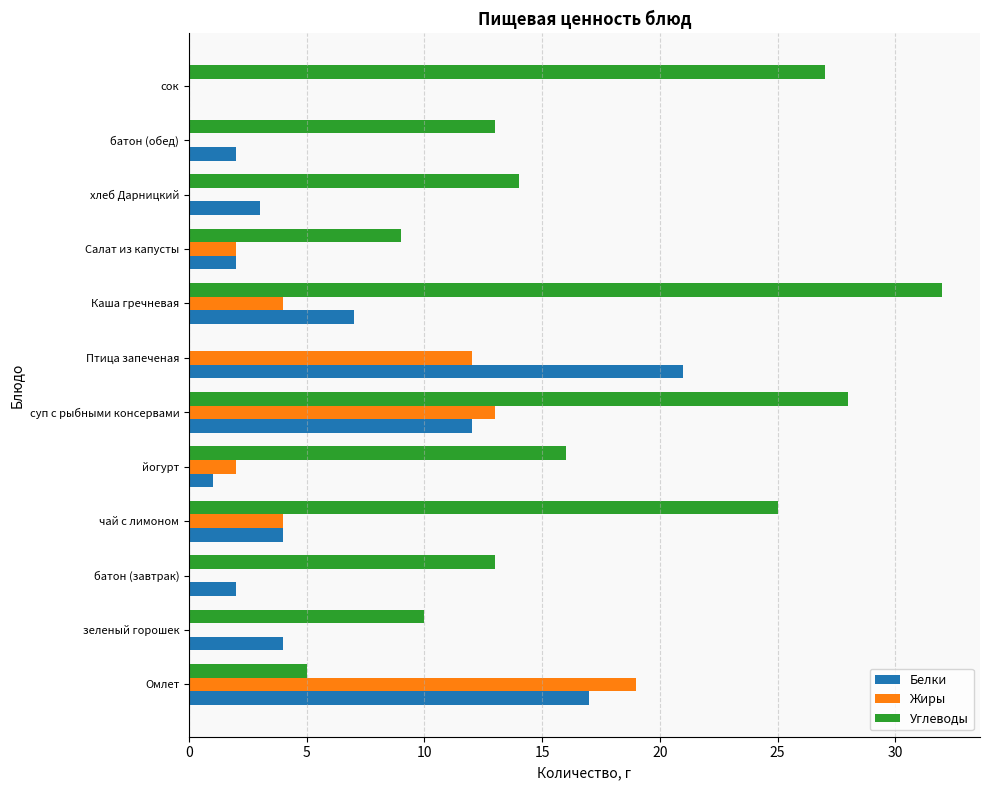

At which category is the sum across all series the highest?

суп с рыбными консервами